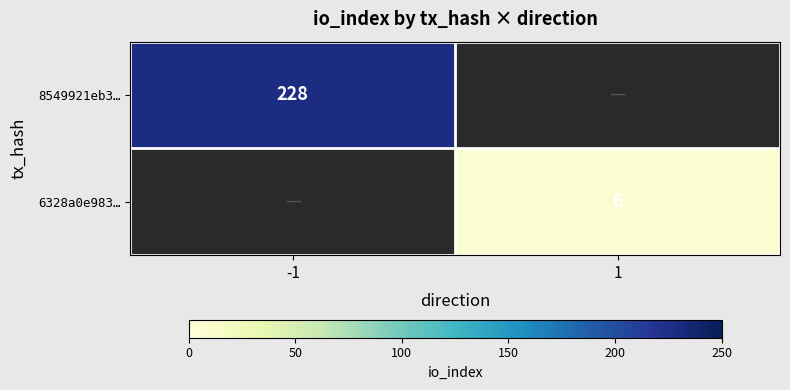

The 8549921eb3… series shows 84 at -1. True or false?

False